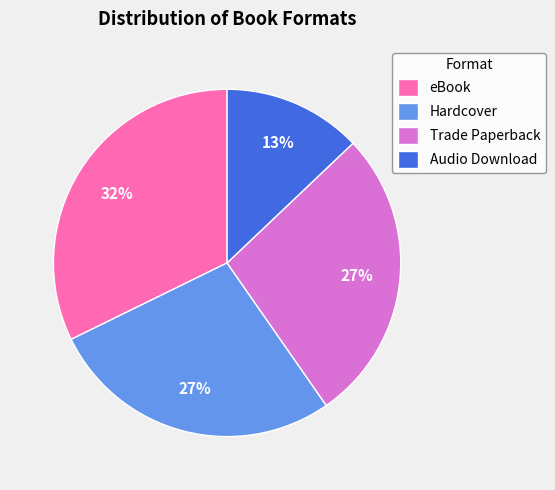

What percentage is the eBook slice, to the nearest percent?

32%